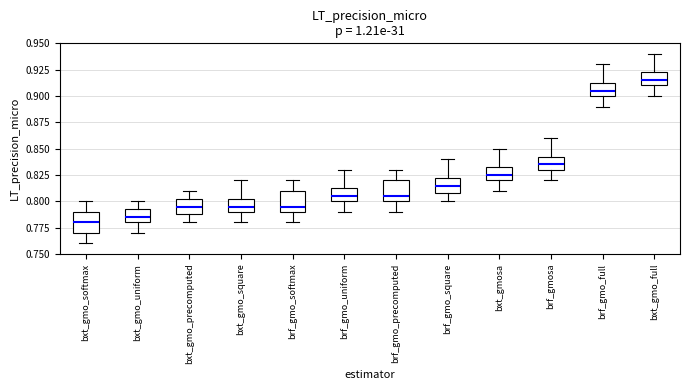

Which box's median line is the lowest?

bxt_gmo_softmax